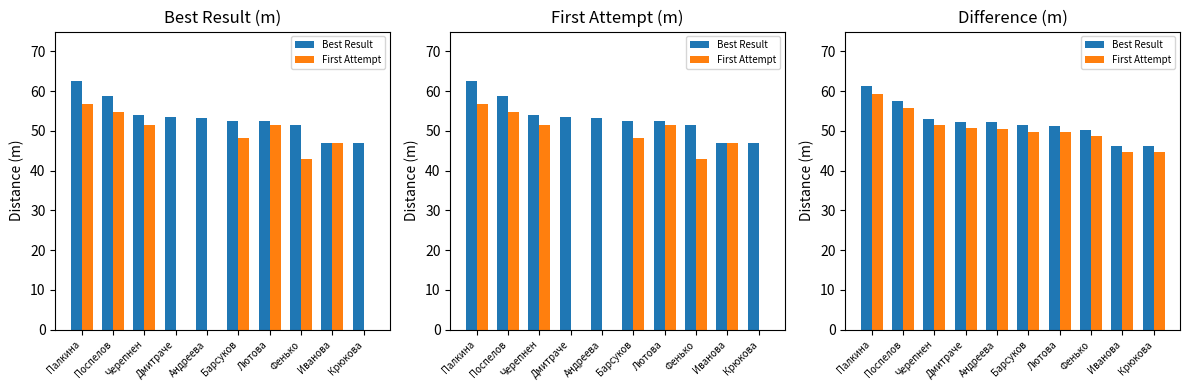

Between Поспелов and Дмитраче, which series saw the biggest shift?

Best Result